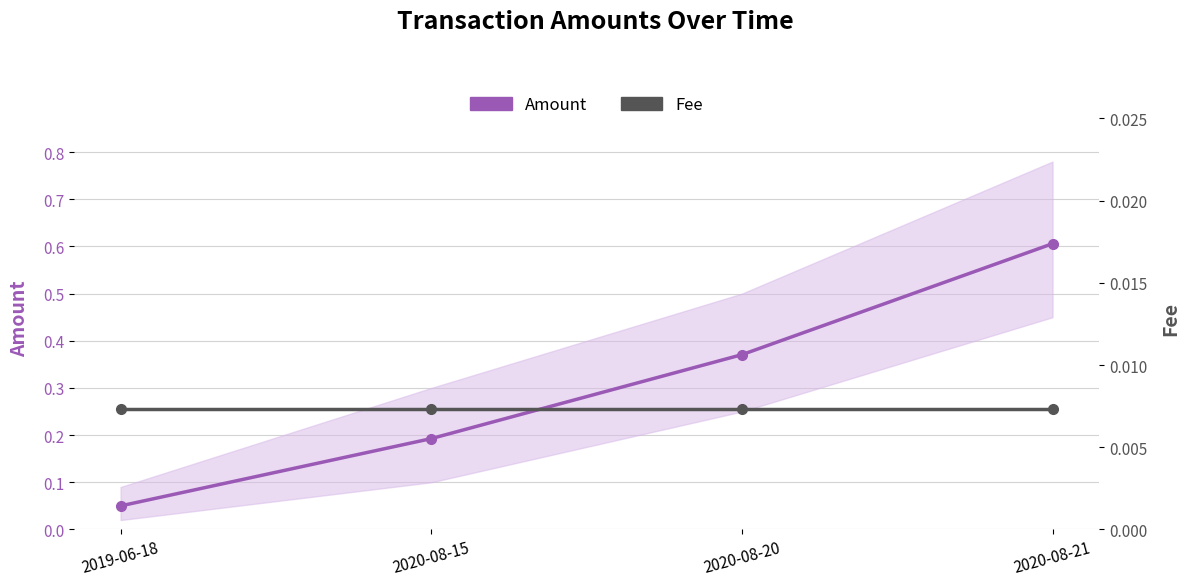

At which label does Amount reach its peak?

2020-08-21